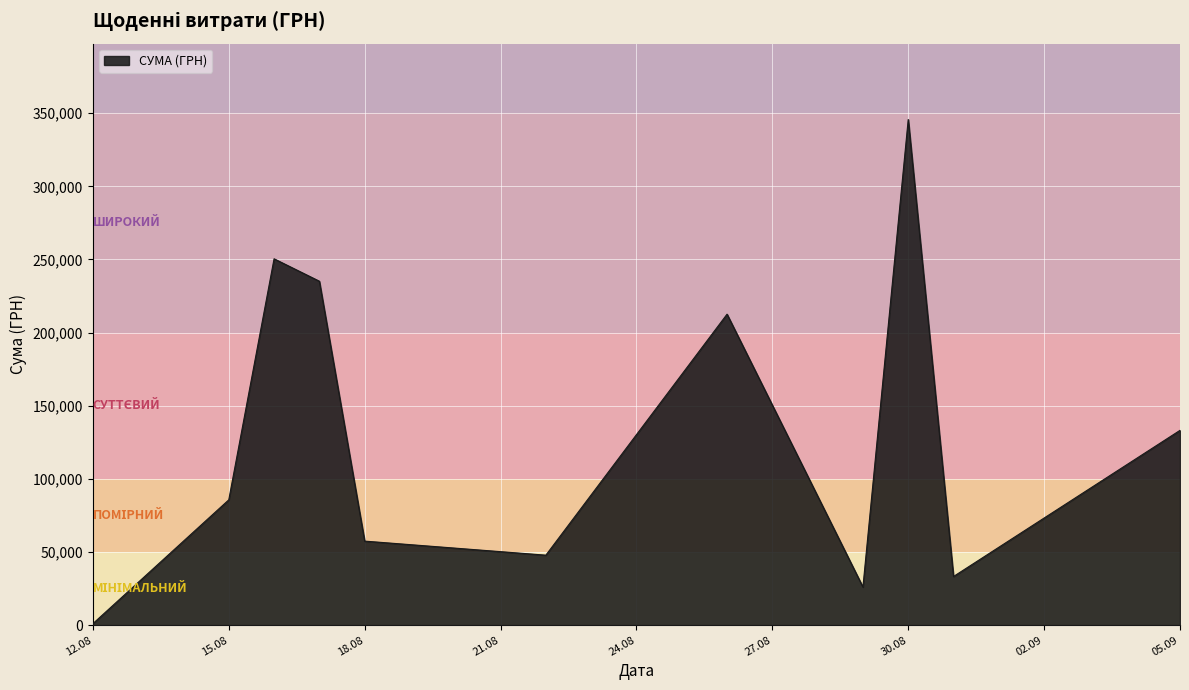

How many interior local peaks (higher than both neighbors) does the data have?

3